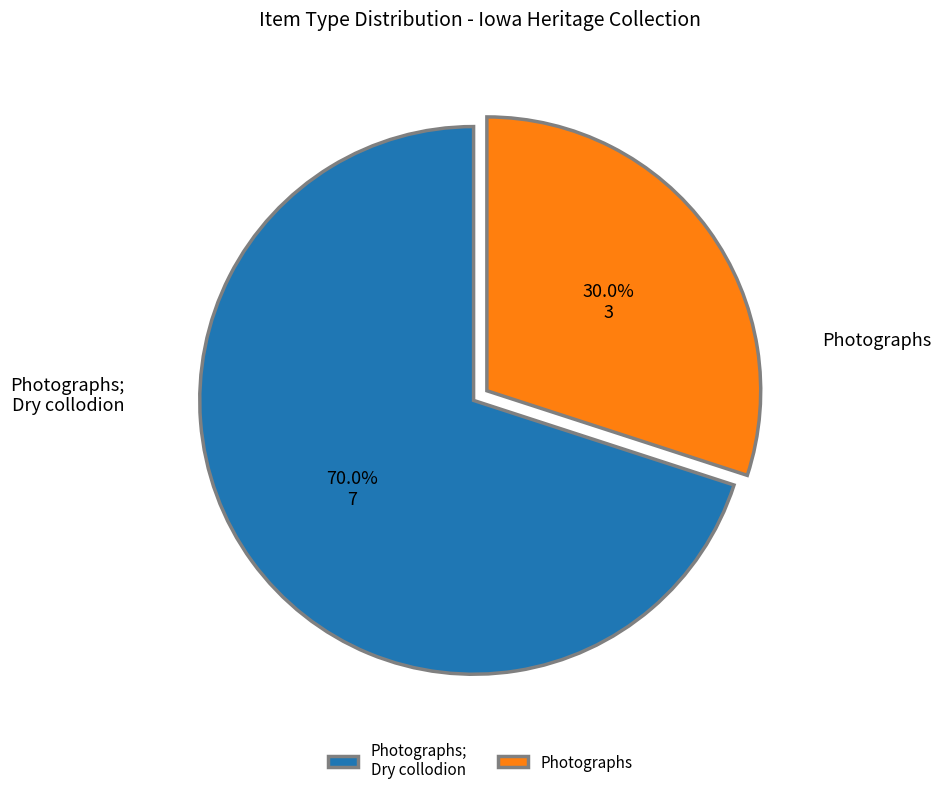

Which has a higher value, Photographs; Dry collodion or Photographs?

Photographs; Dry collodion